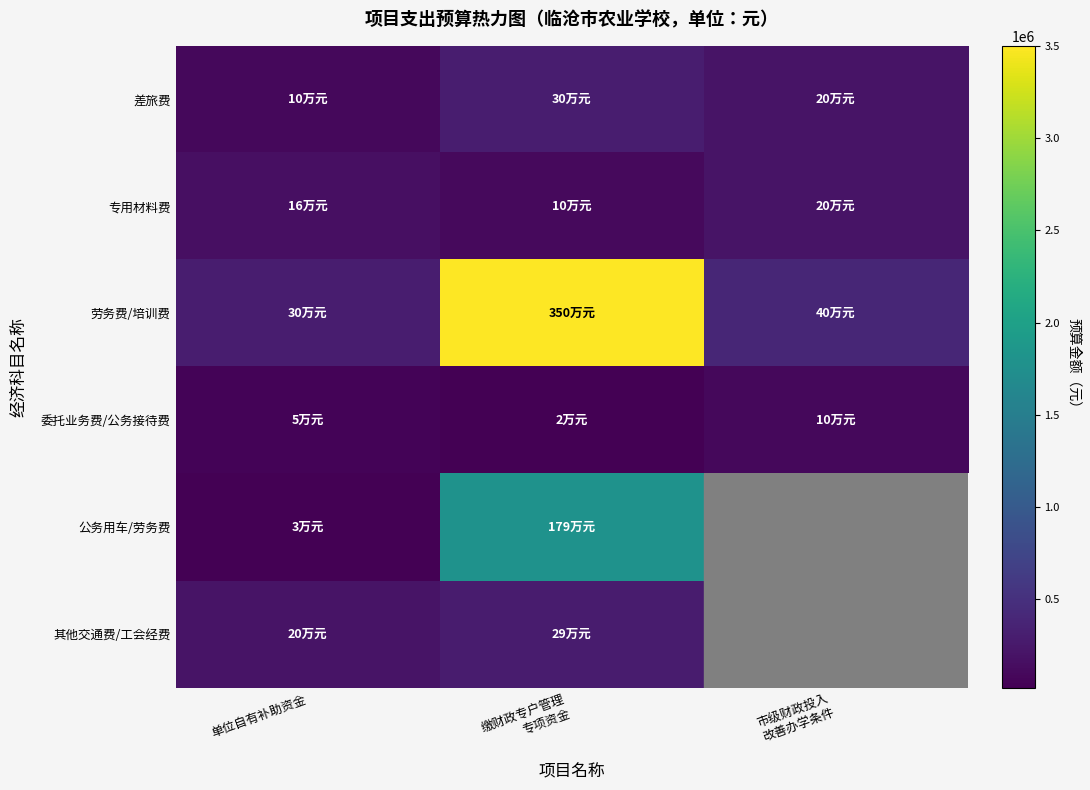

What is the difference between the highest and lowest values at 市级财政投入
改善办学条件?

300000.0